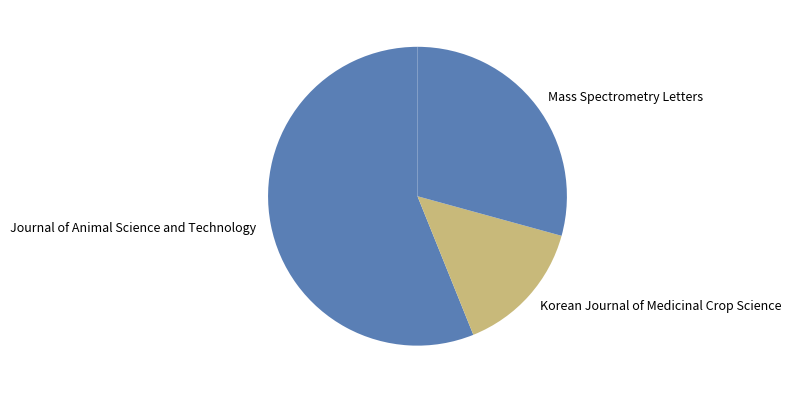

Which category has the biggest portion of the pie?

Journal of Animal Science and Technology